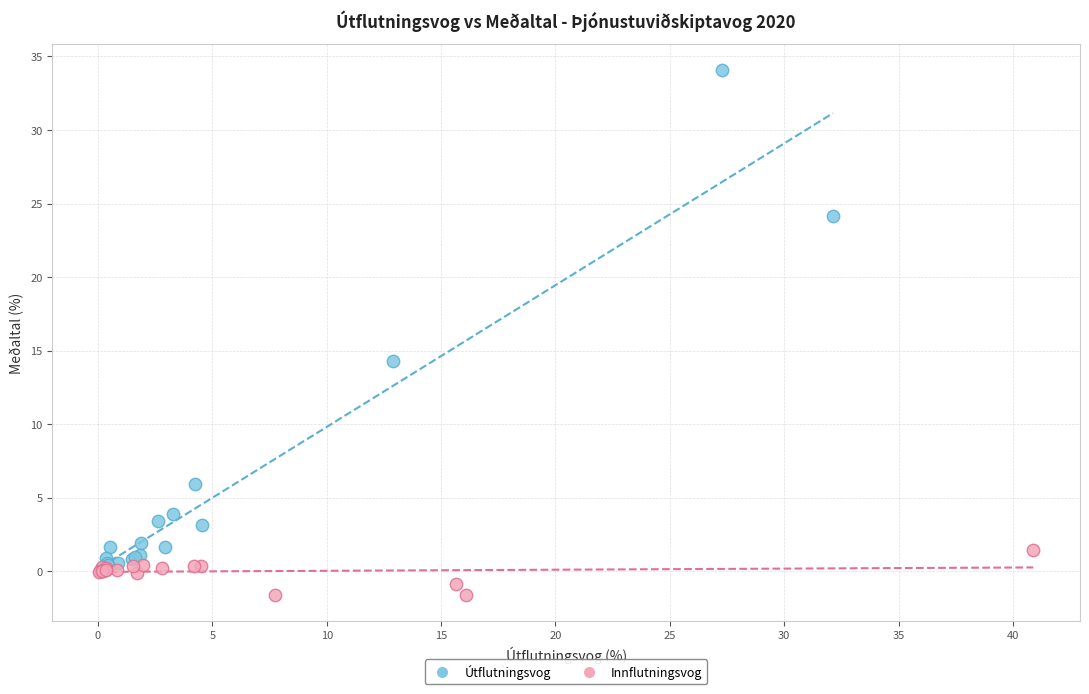

Which series reaches the maximum Y coordinate?

Útflutningsvog